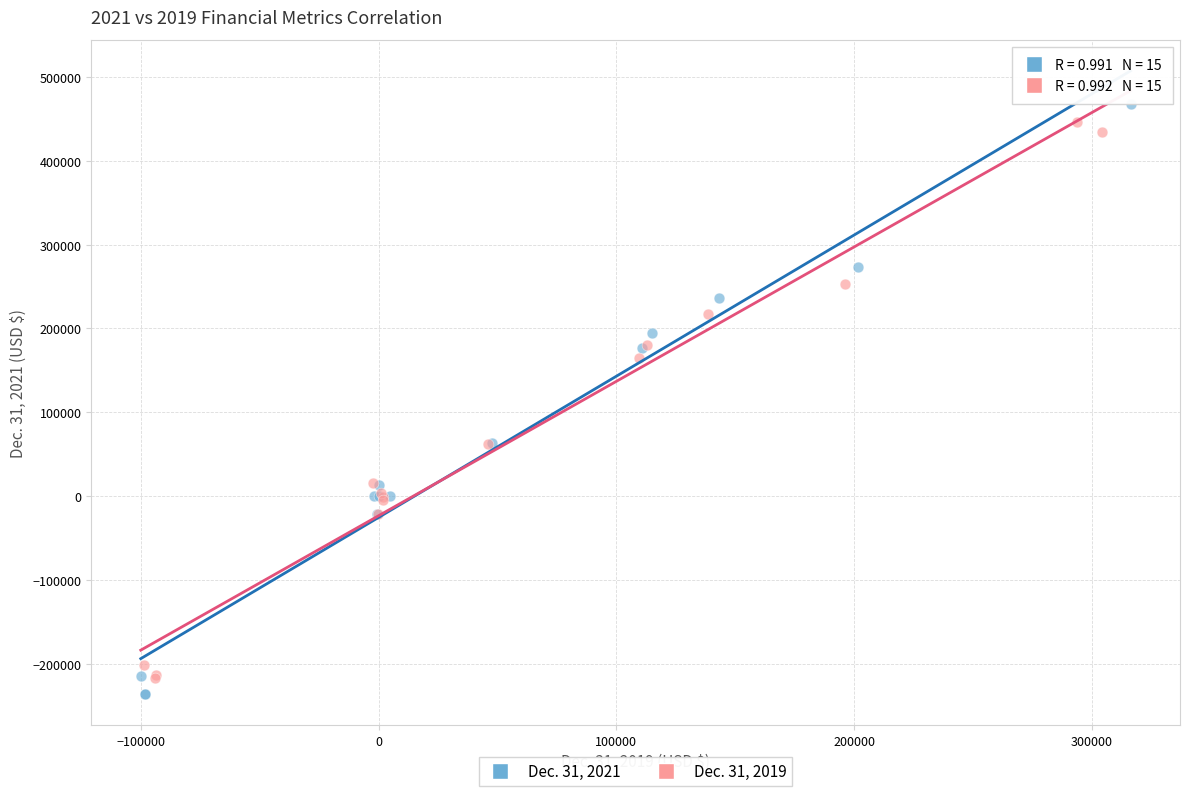

Which series reaches the maximum Y coordinate?

Dec. 31, 2021